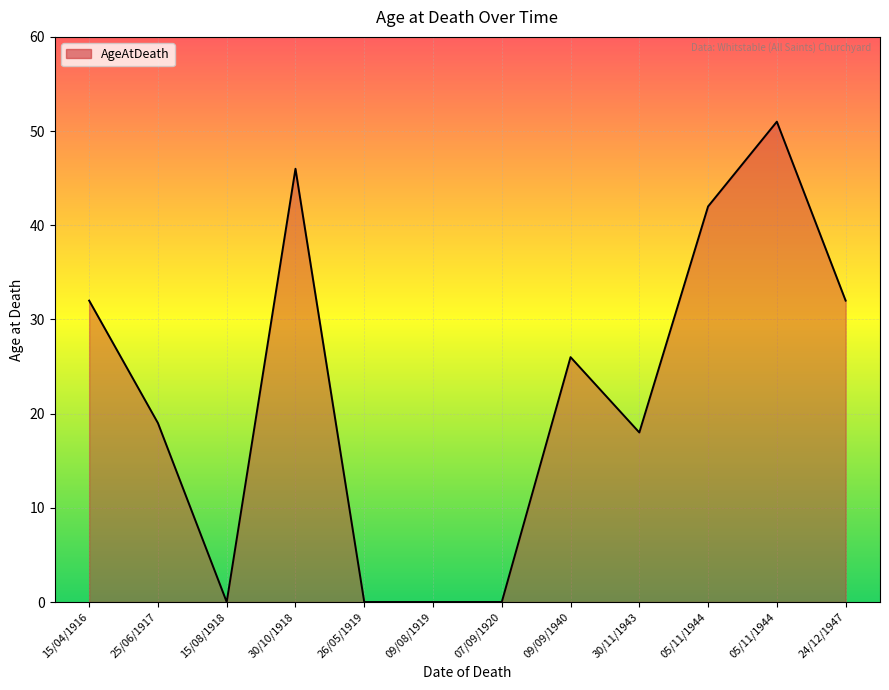

What is the change in value from 15/04/1916 to 30/10/1918?

+14